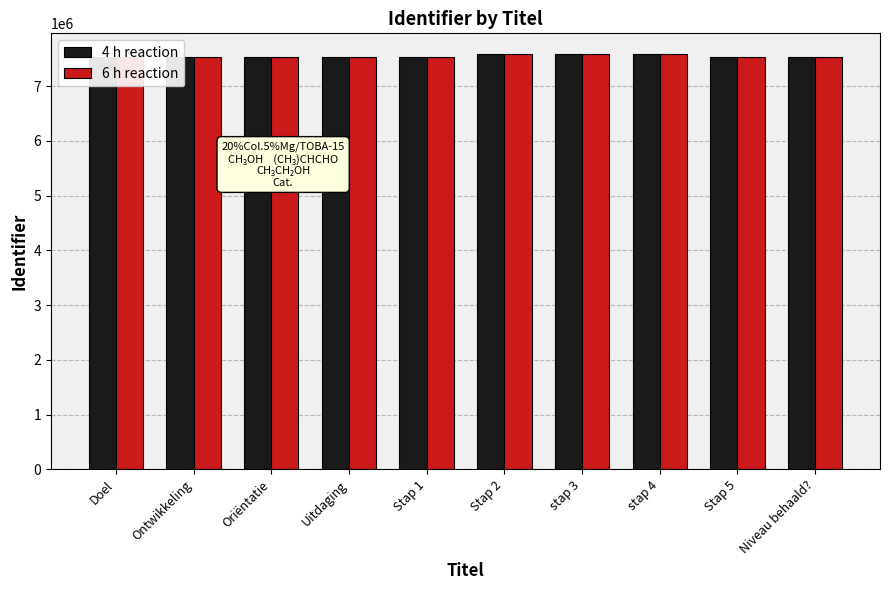

Rank the series at stap 3 from highest to lowest value.

4 h reaction, 6 h reaction